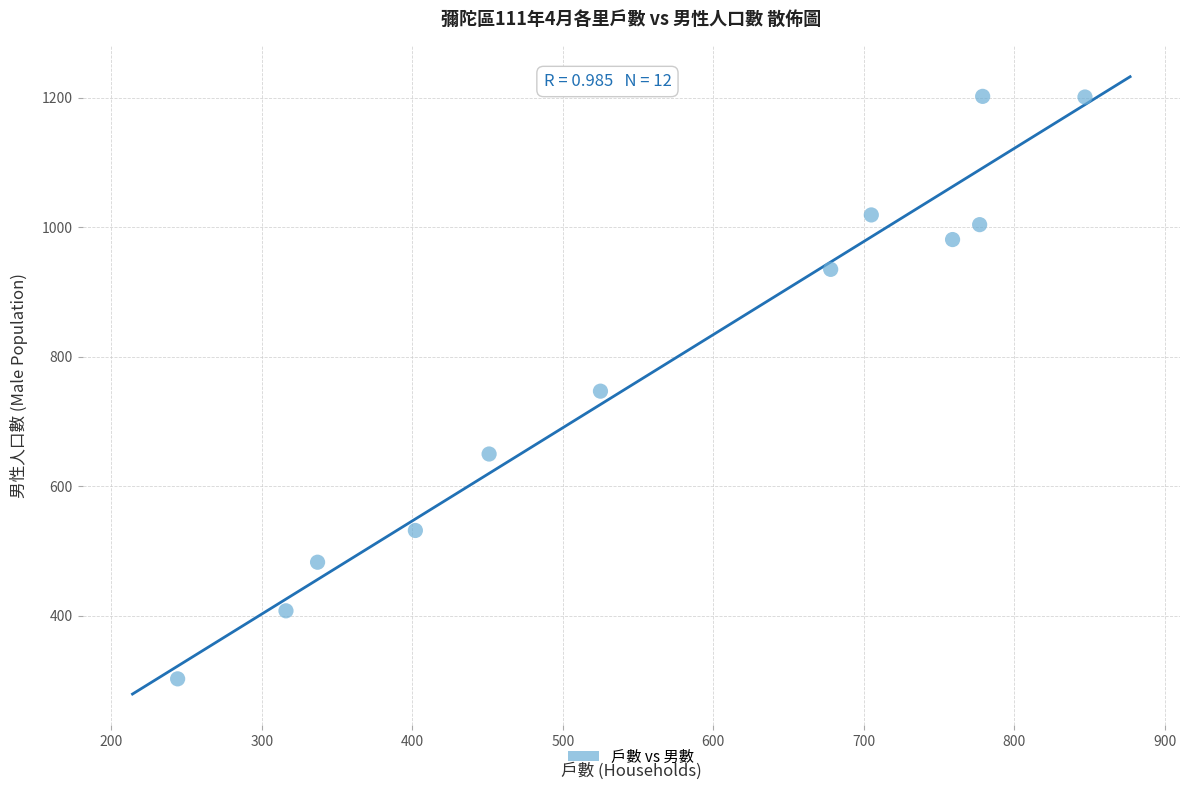

What is the average Y value?

789